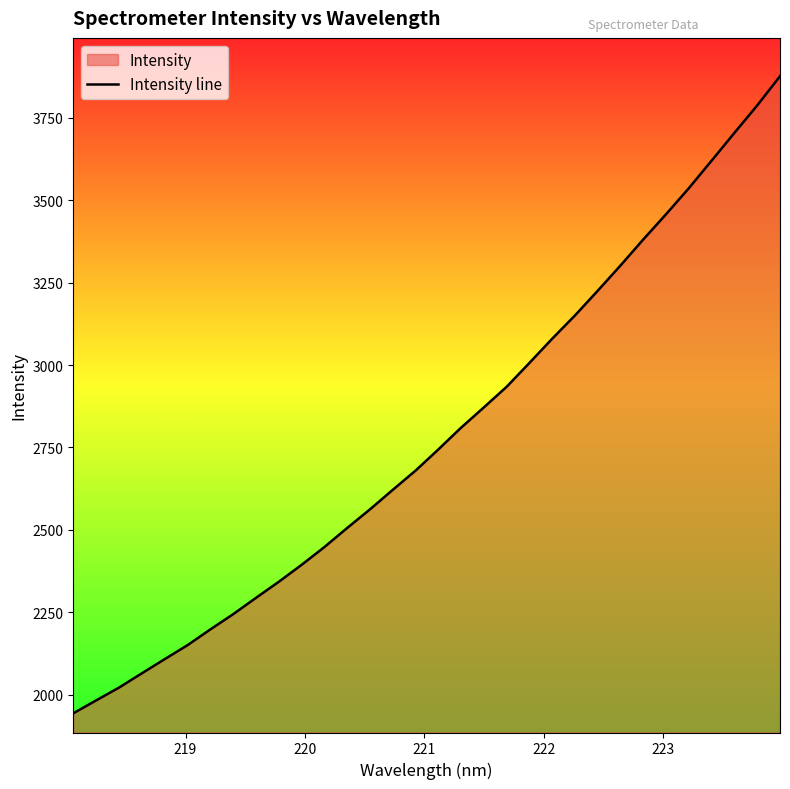

What is the maximum value shown in the chart?

3876.2